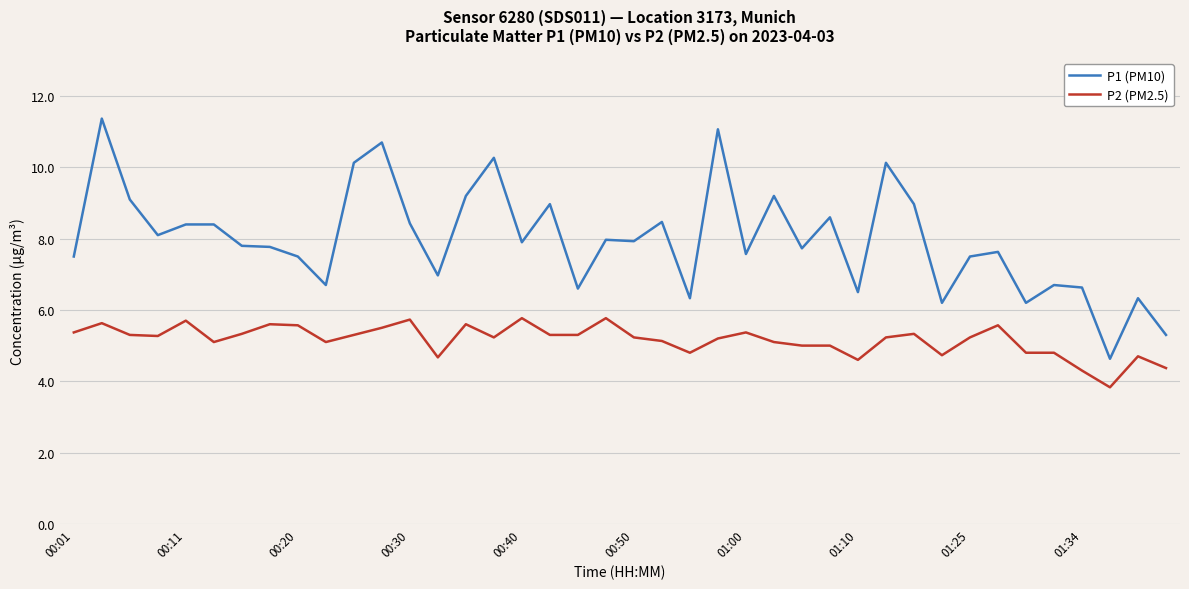

True or false: P2 (PM2.5) and P1 (PM10) cross at least once.

False